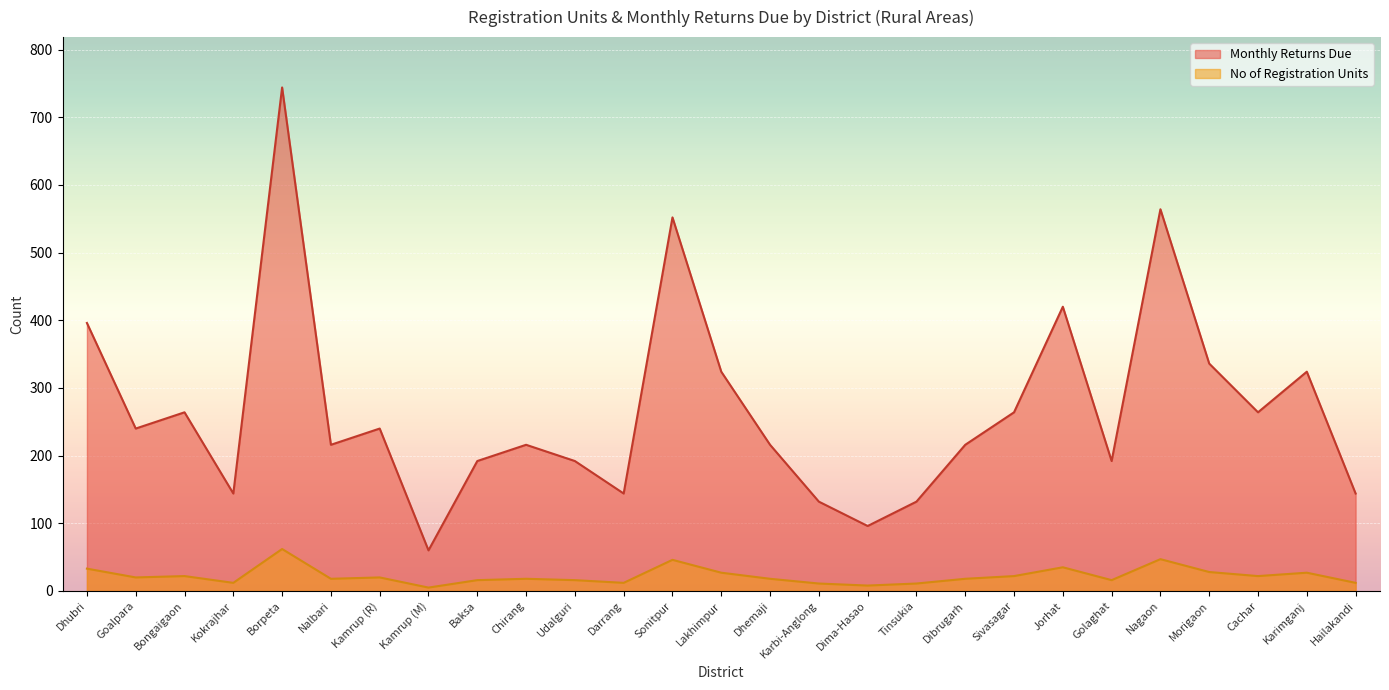

What are all the series names shown in the legend?

Monthly Returns Due, No of Registration Units